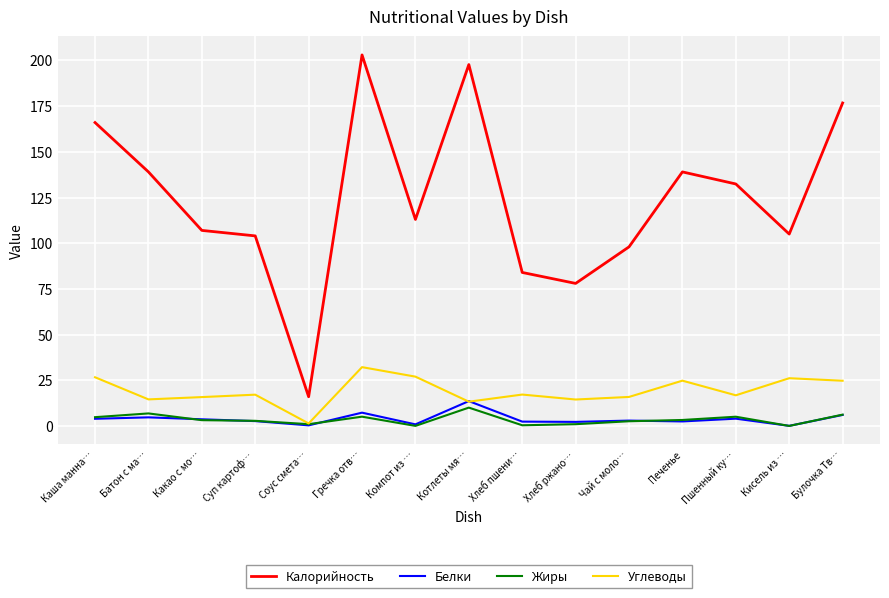

The Углеводы series shows 17.1 at Суп картоф…. True or false?

True